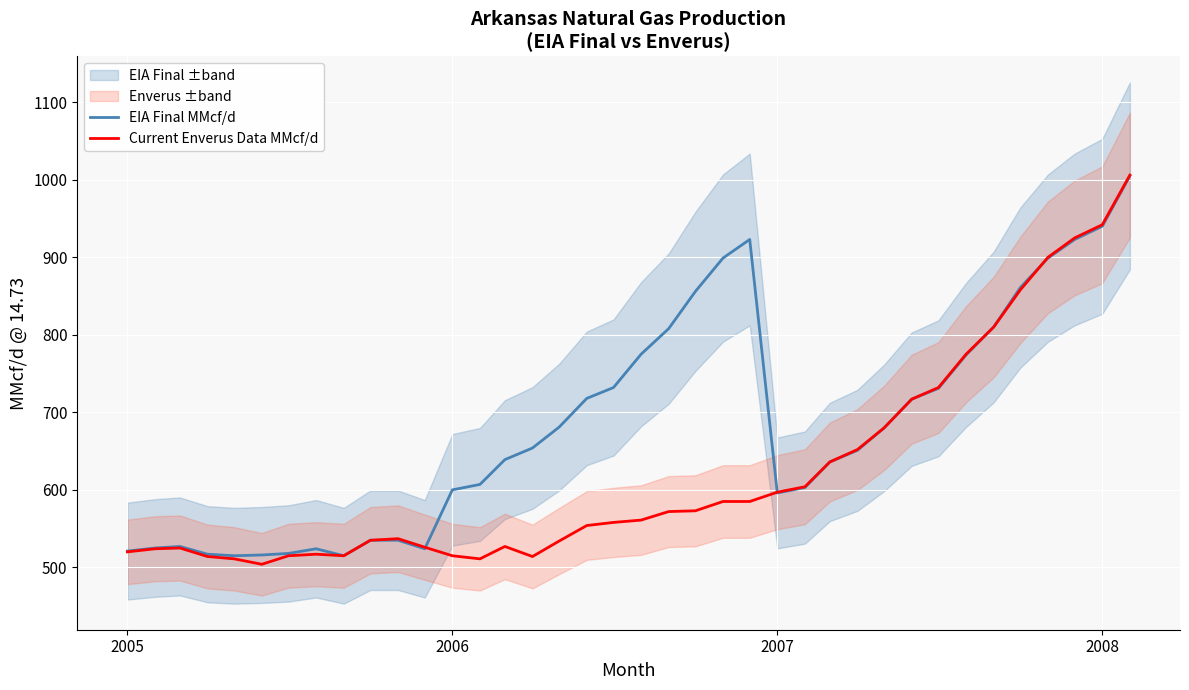

What is the maximum value for Current Enverus Data MMcf/d?

1006